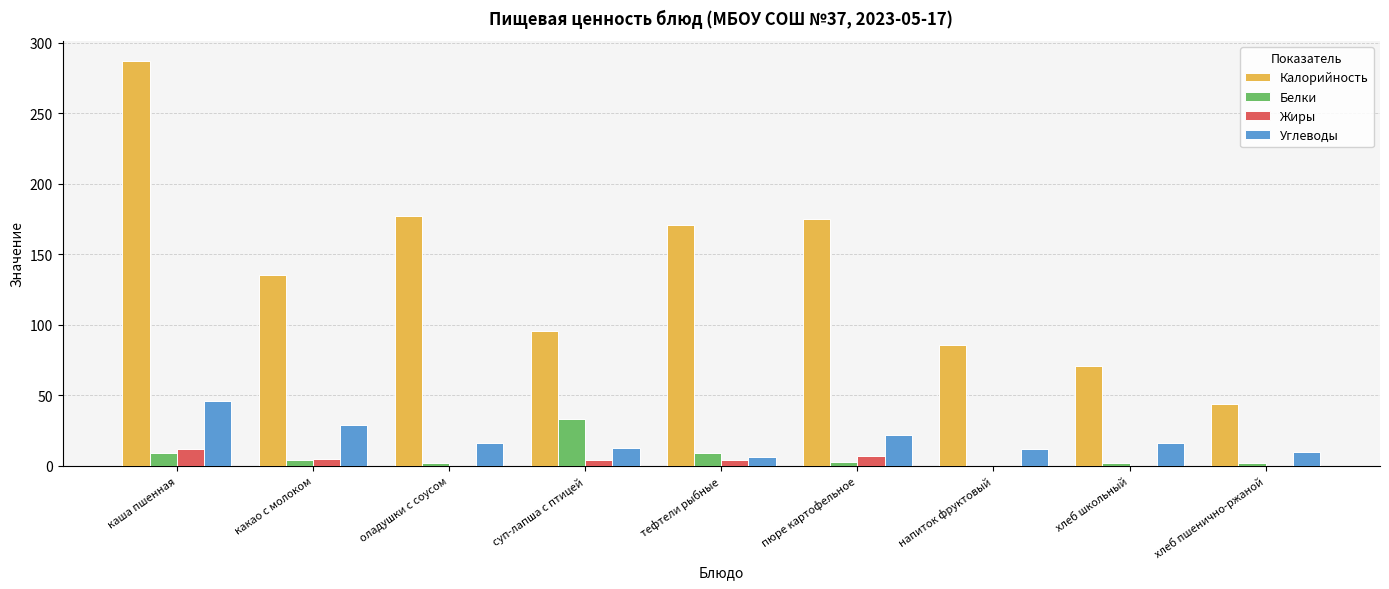

The Белки series shows 9 at тефтели рыбные. True or false?

True